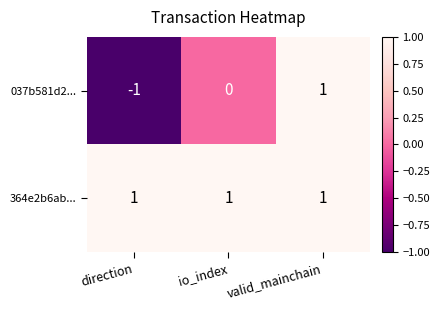

At how many categories does at least one series exceed 0?

3